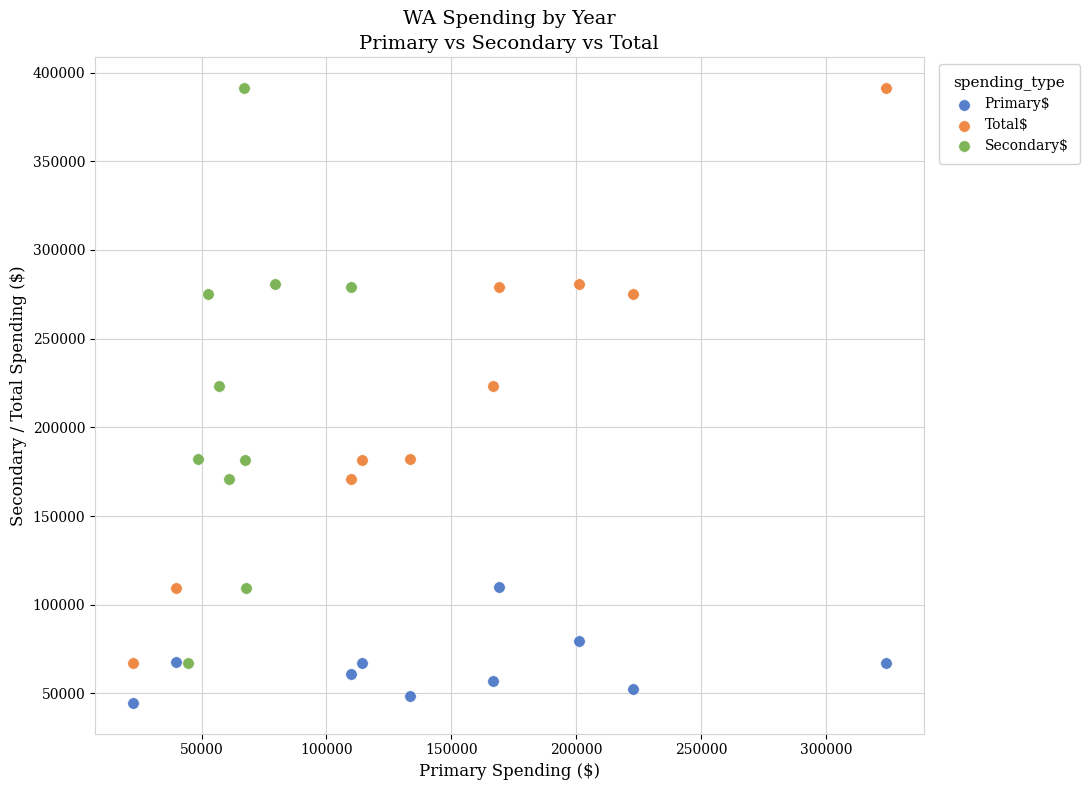

Which series reaches the minimum Y coordinate?

Primary$